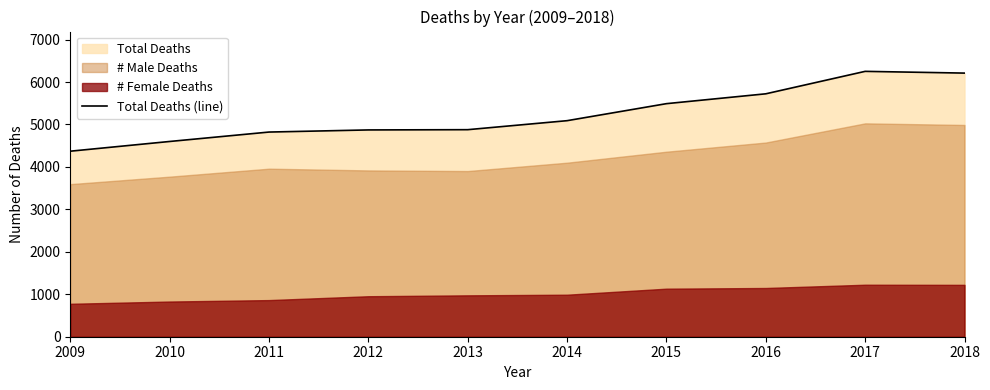

Where is the first local maximum?

2017